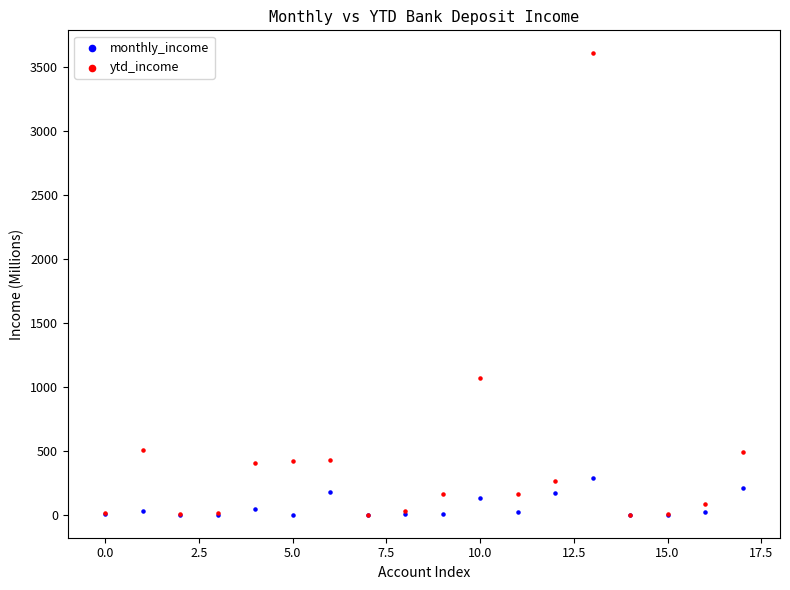

Which series has the widest spread of Y values?

ytd_income